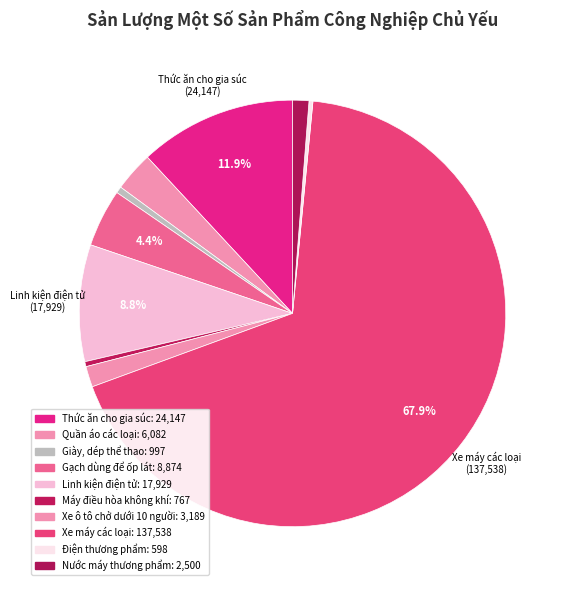

True or false: Gạch dùng để ốp lát accounts for 1% of the total.

False